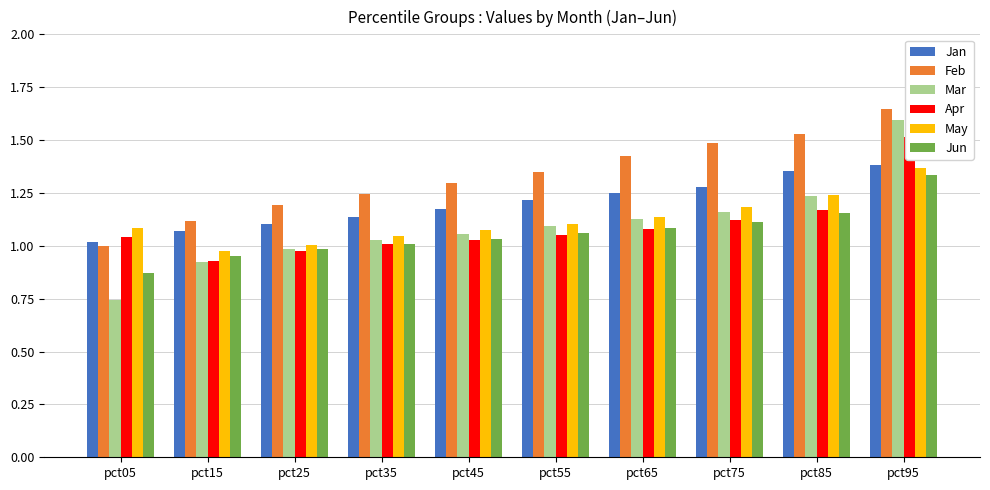

Between pct15 and pct35, which series saw the biggest shift?

Feb